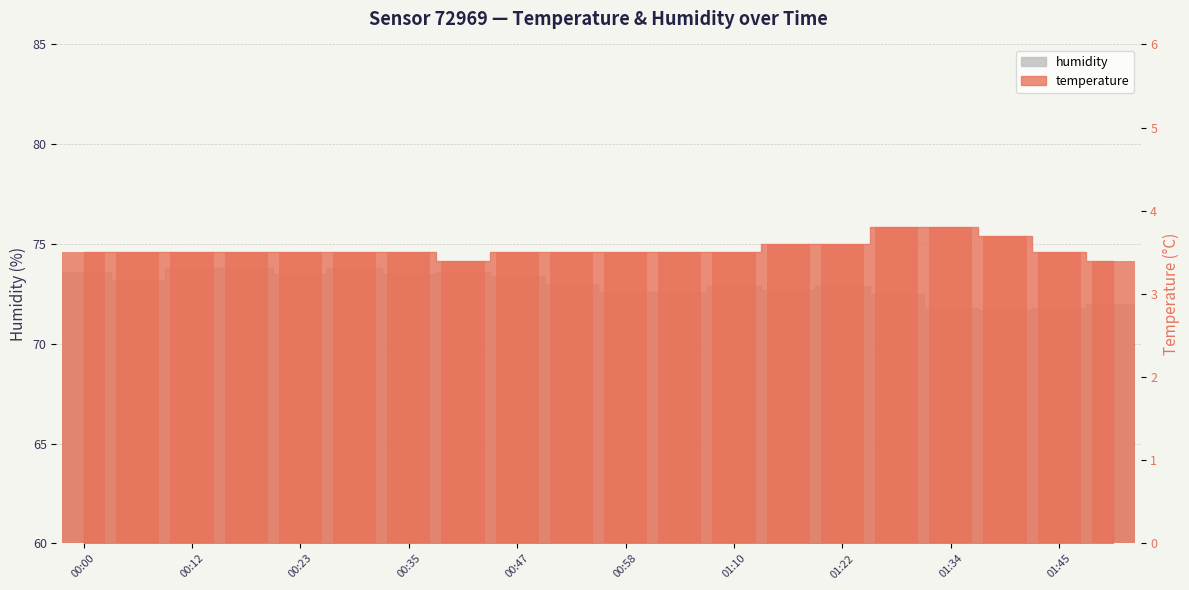

At which label is temperature closest to 3?

00:41